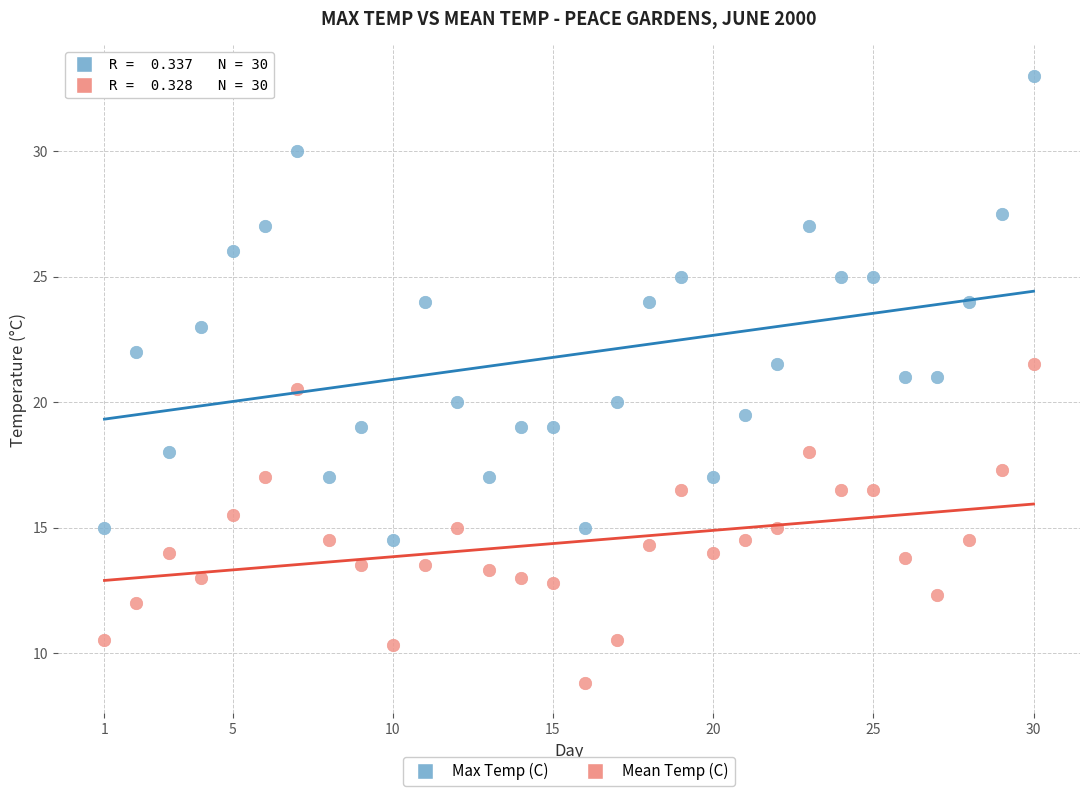

Which series has the largest Y range (max minus min)?

Max Temp (C)